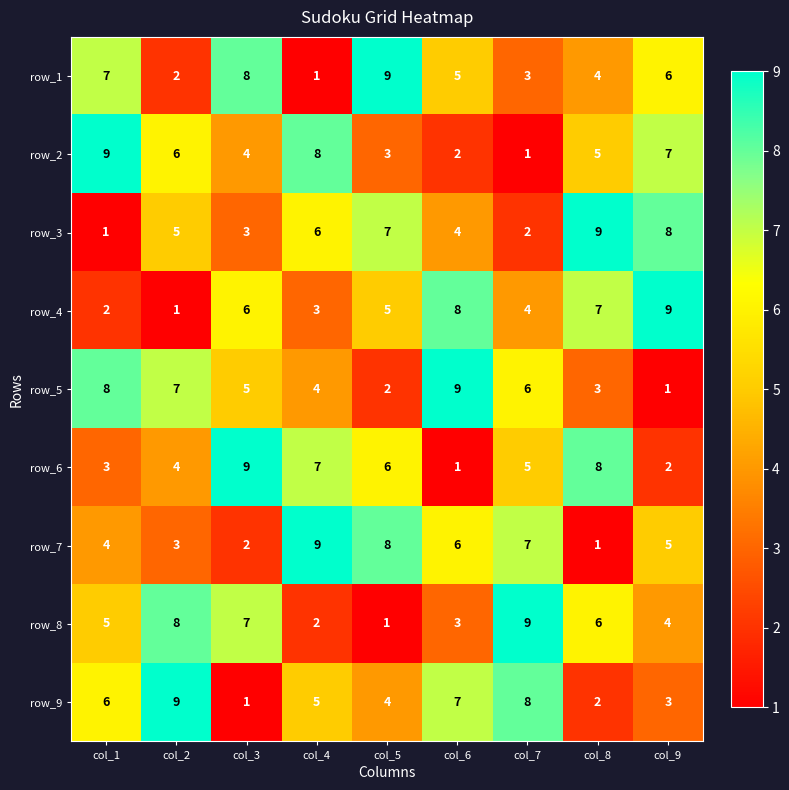

Read the row_2 value at col_1.

9